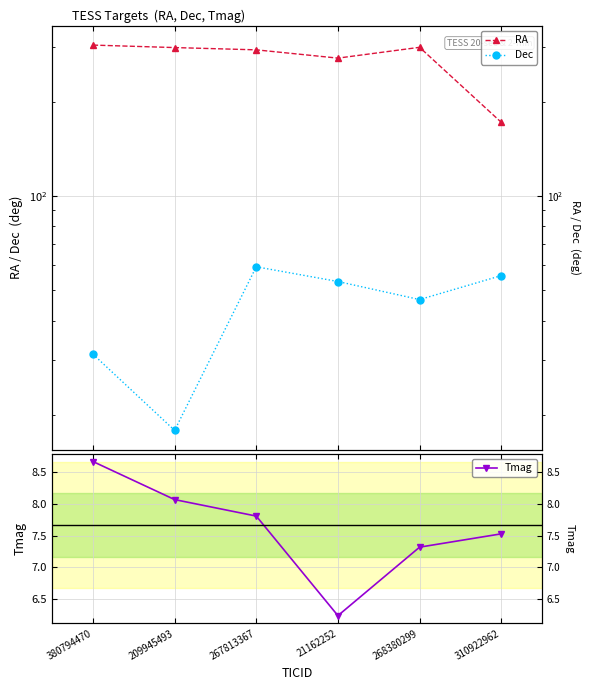

True or false: Tmag and Dec intersect in this chart.

False